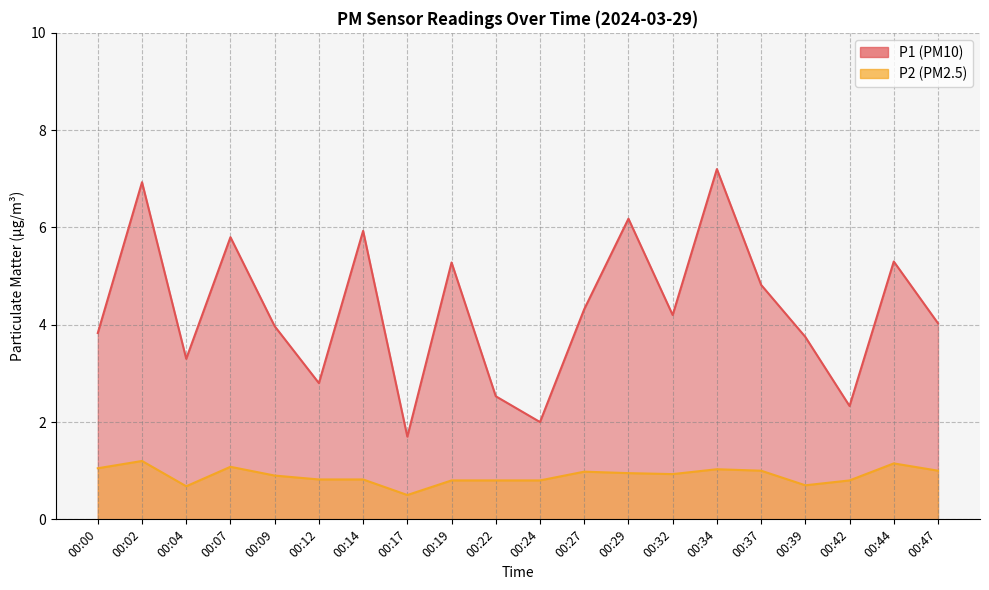

At how many categories does at least one series exceed 6?

3